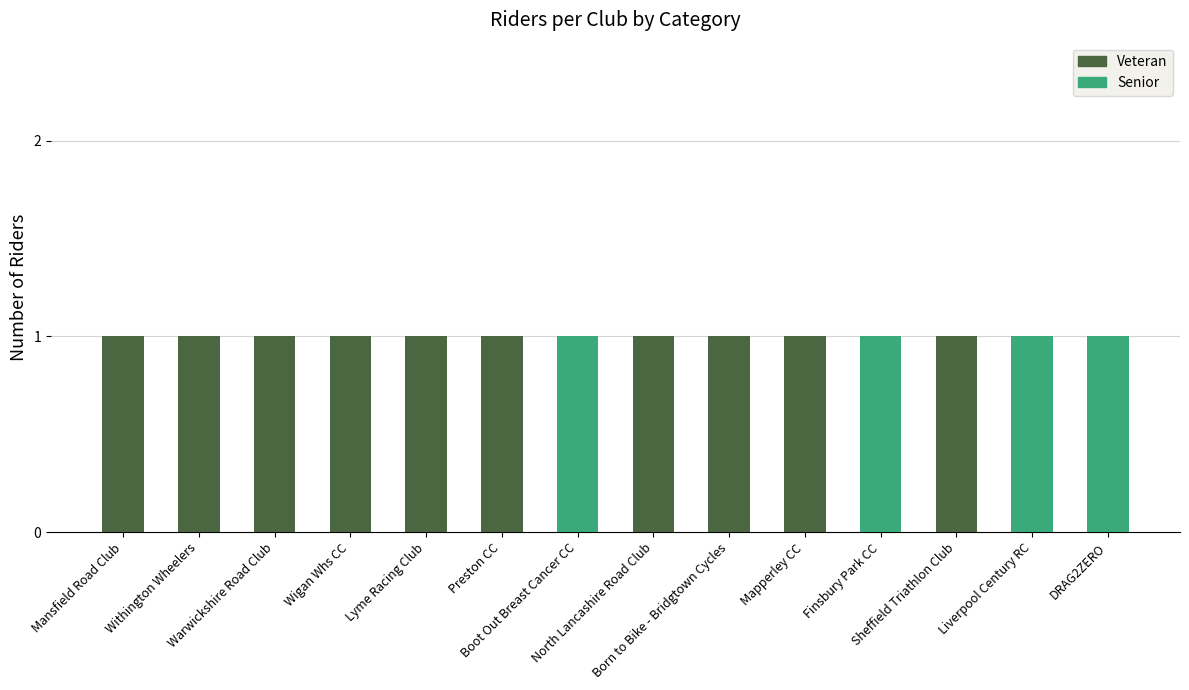

How many series are shown in this chart?

2